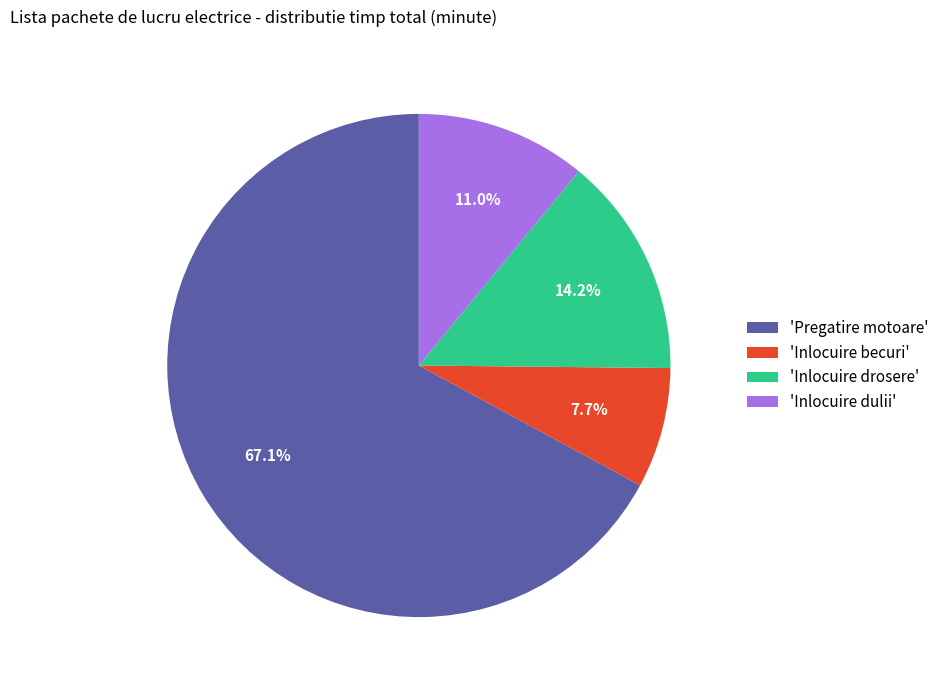

Is there any slice that represents more than half of the pie?

Yes